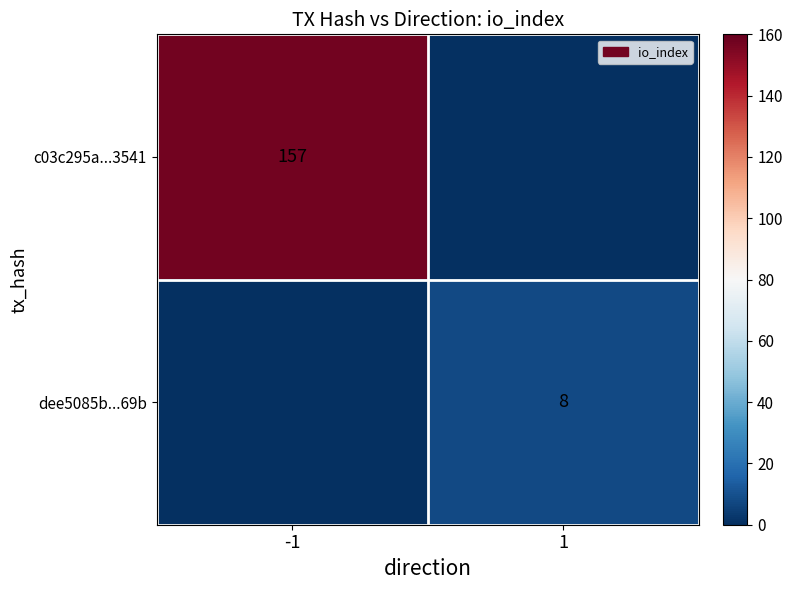

At which category is the sum across all series the highest?

-1